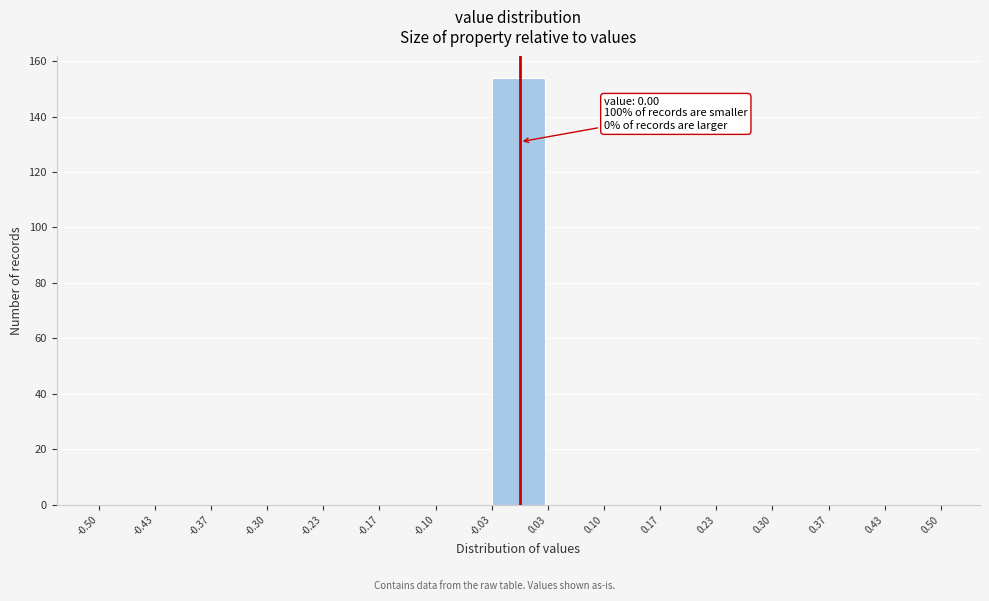

Which range on the x-axis has the tallest bar?

-0.03 to 0.03